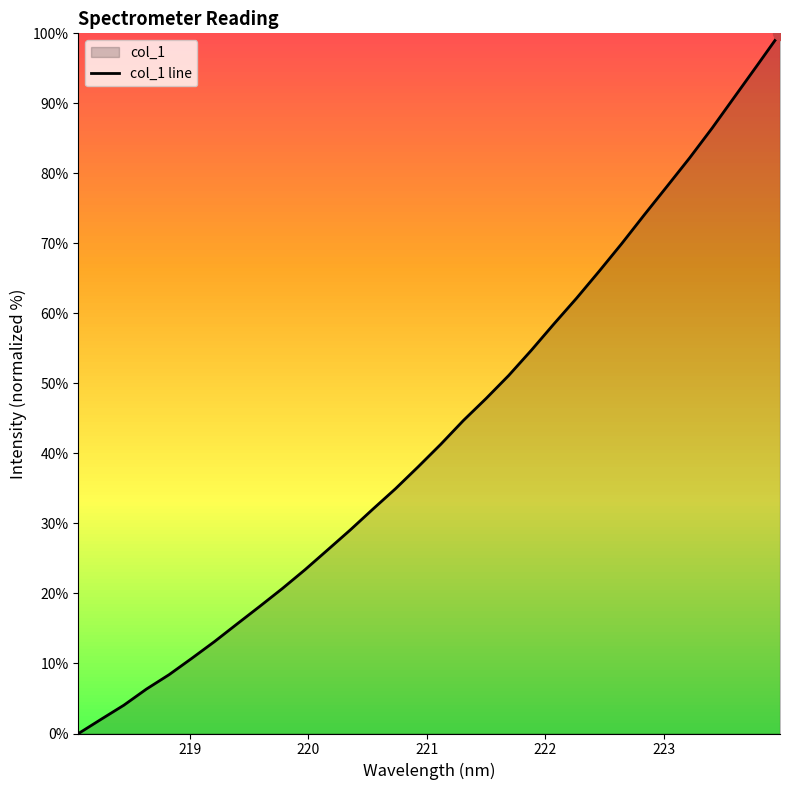

True or false: the data has more than 1 interior local peaks.

False